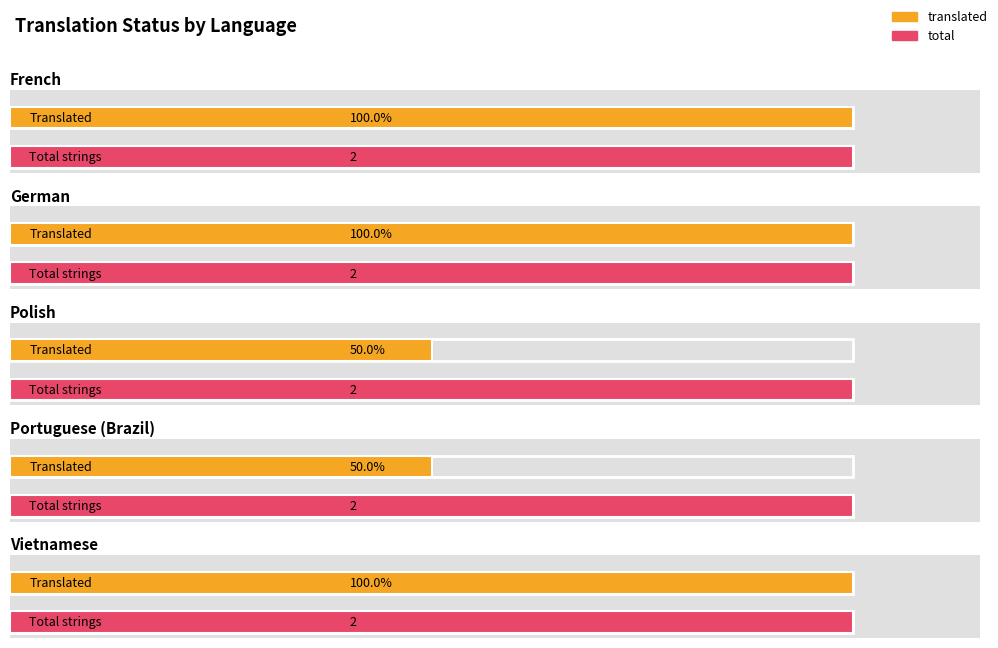

Reading left to right, extract all data points from this chart.

translated: 2	2	1	1	2
total: 2	2	2	2	2